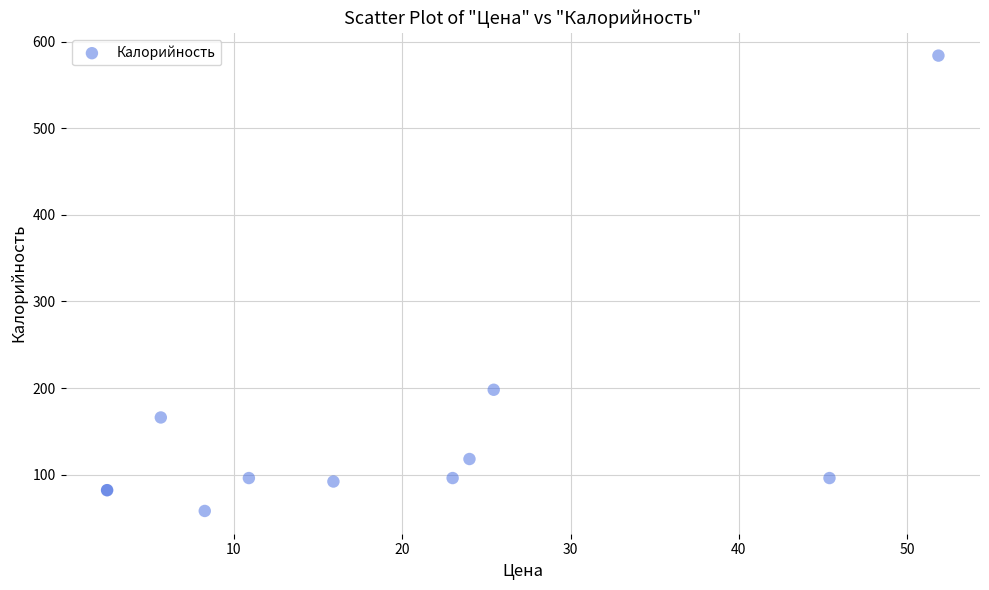

What Y value in the scatter plot is closest to 321?

198